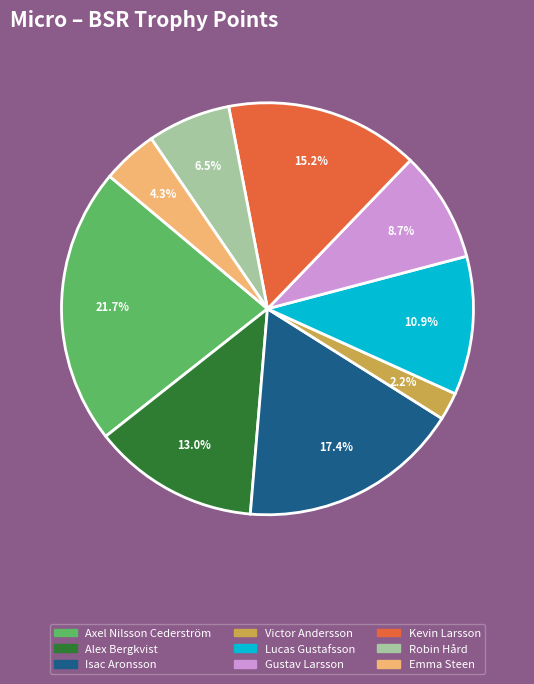

How many segments does this pie chart have?

9